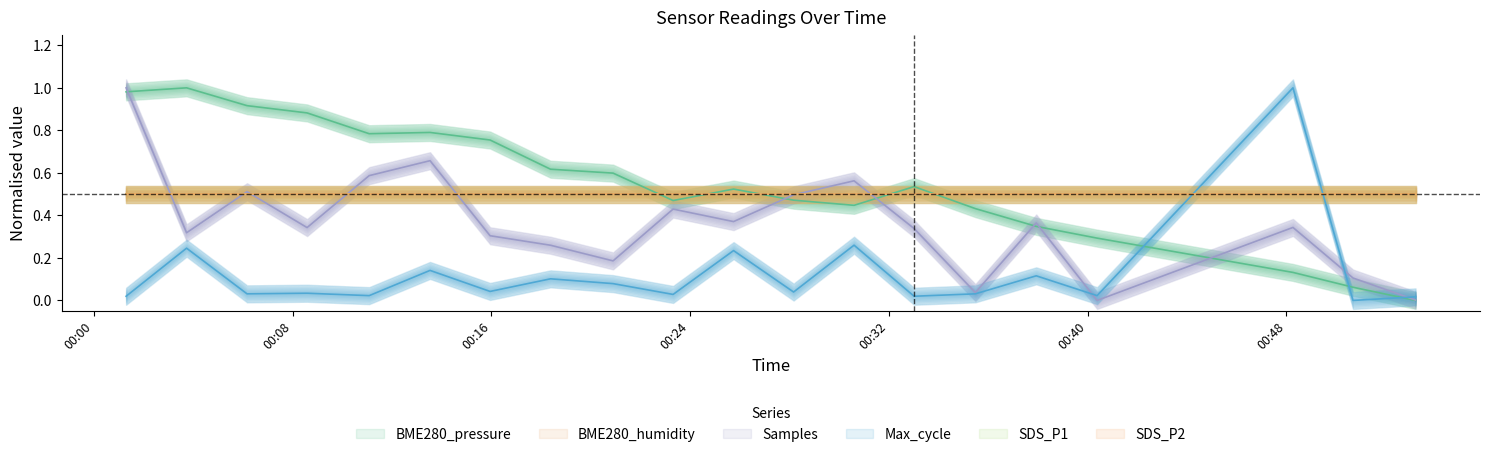

What is the label of the 3rd point from the left?

2023/01/30 00:06:10